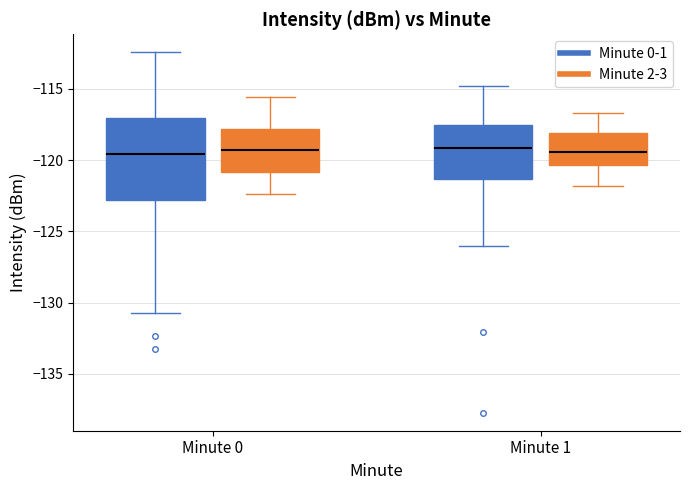

Comparing the boxes themselves (not the whiskers), which one is the tallest?

Minute 0 (Minute 0-1)